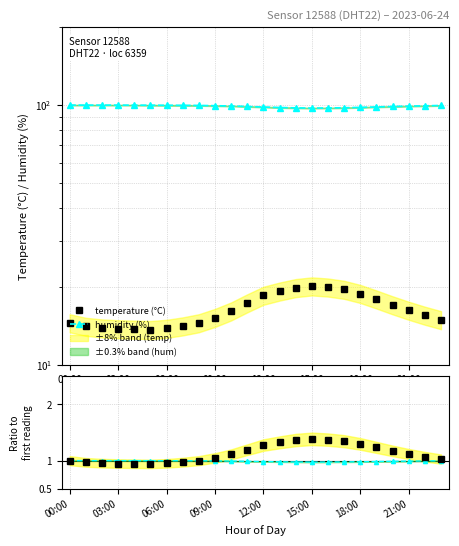

What is the approximate value of humidity (%) at 06:00?

99.9